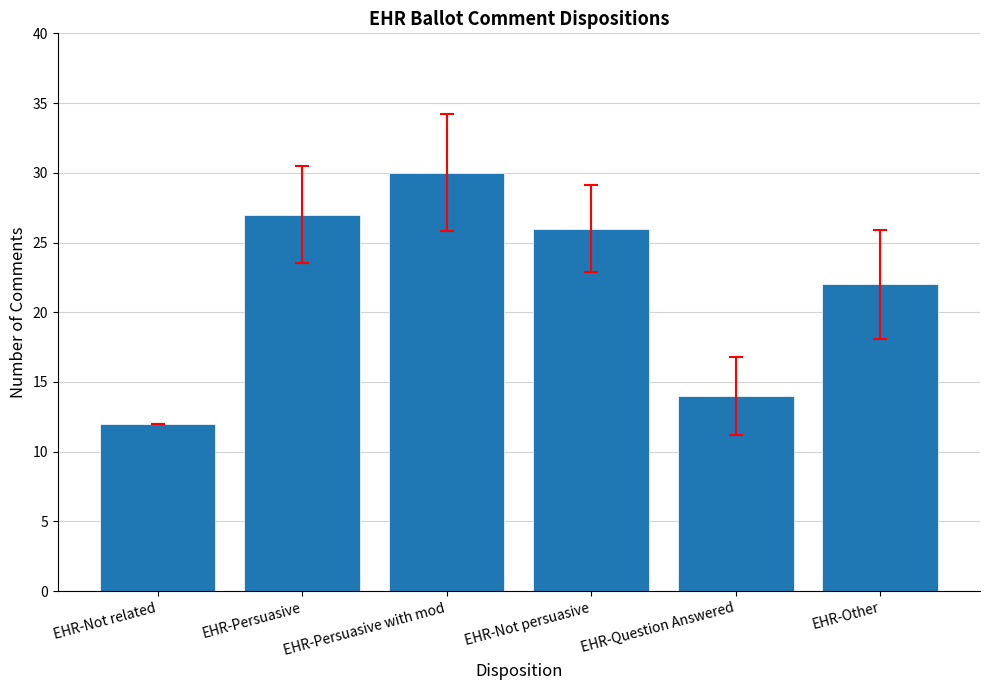

What is the difference between the values at EHR-Not related and EHR-Persuasive with mod?

18